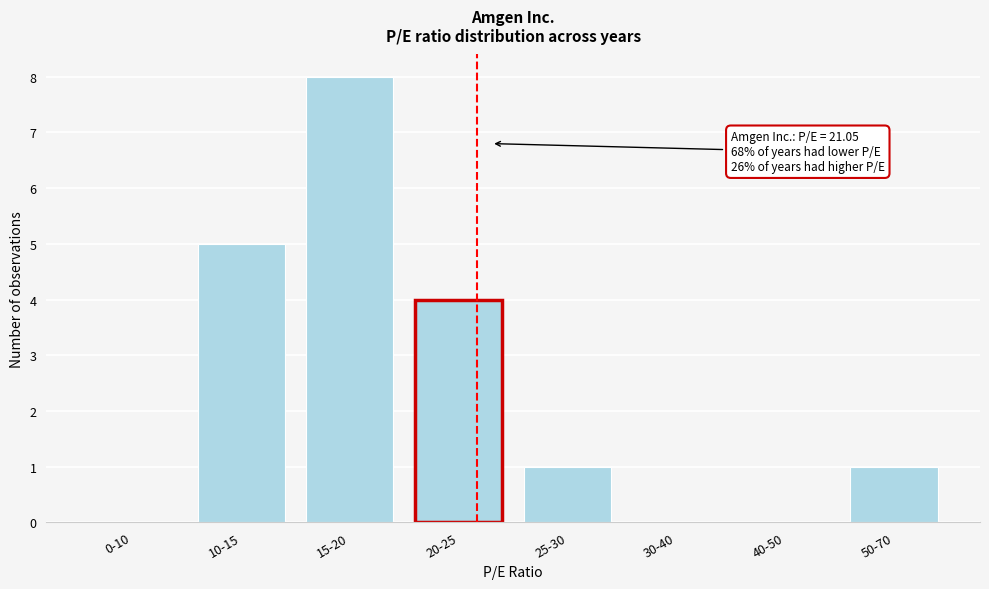

Reading left to right, extract all data points from this chart.

0-10=0	10-15=5	15-20=8	20-25=4	25-30=1	30-40=0	40-50=0	50-70=1